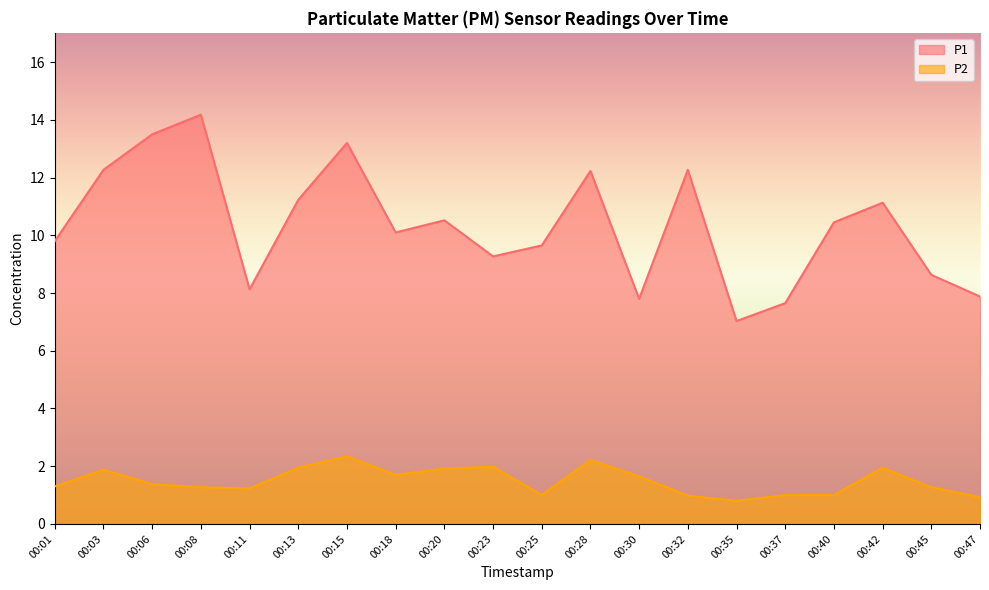

What is the sum of the P1 values at 00:01 and 00:47?

17.7